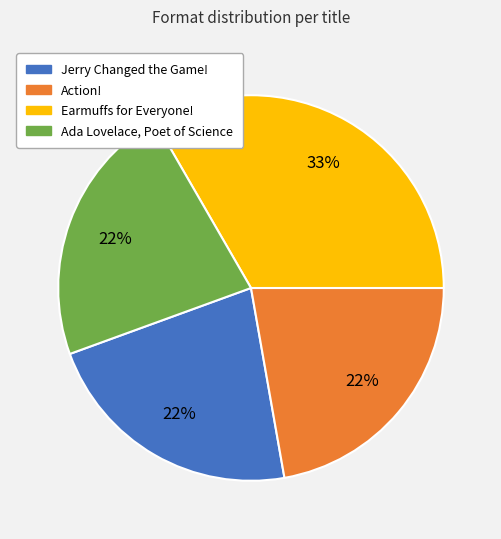

To the nearest percent, what is the average slice percentage?

25%